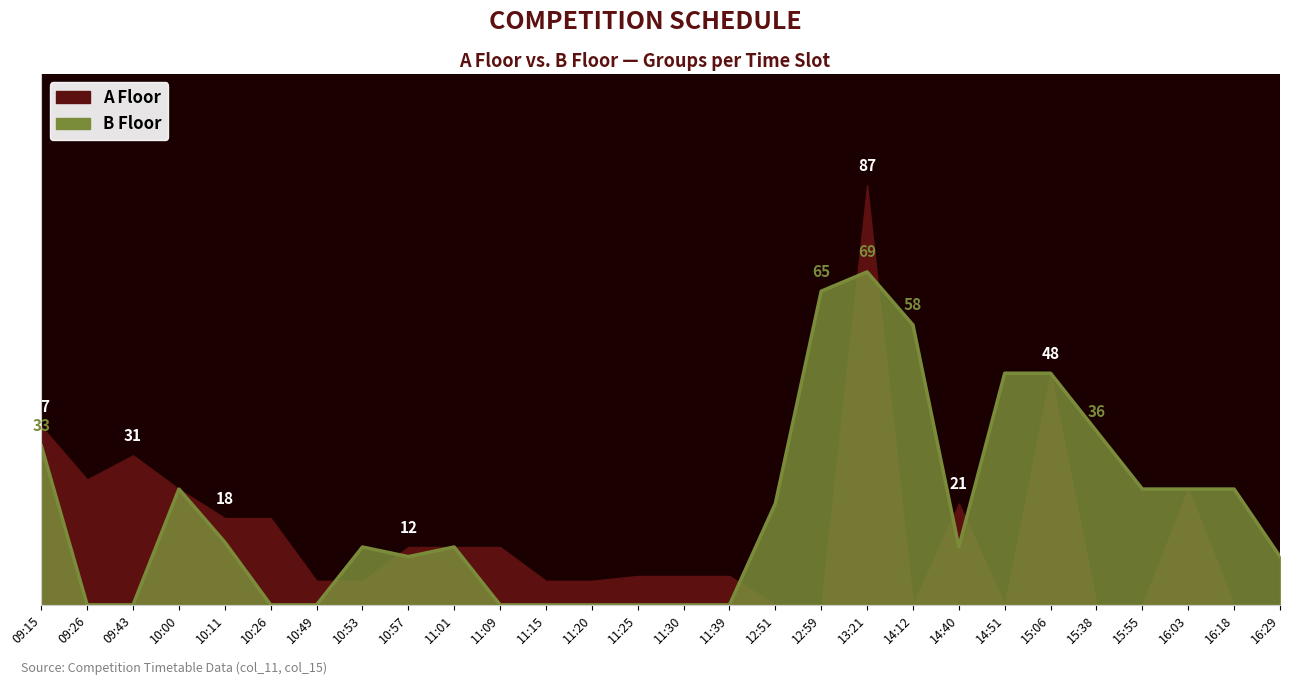

Count the number of values greater than 12.

13